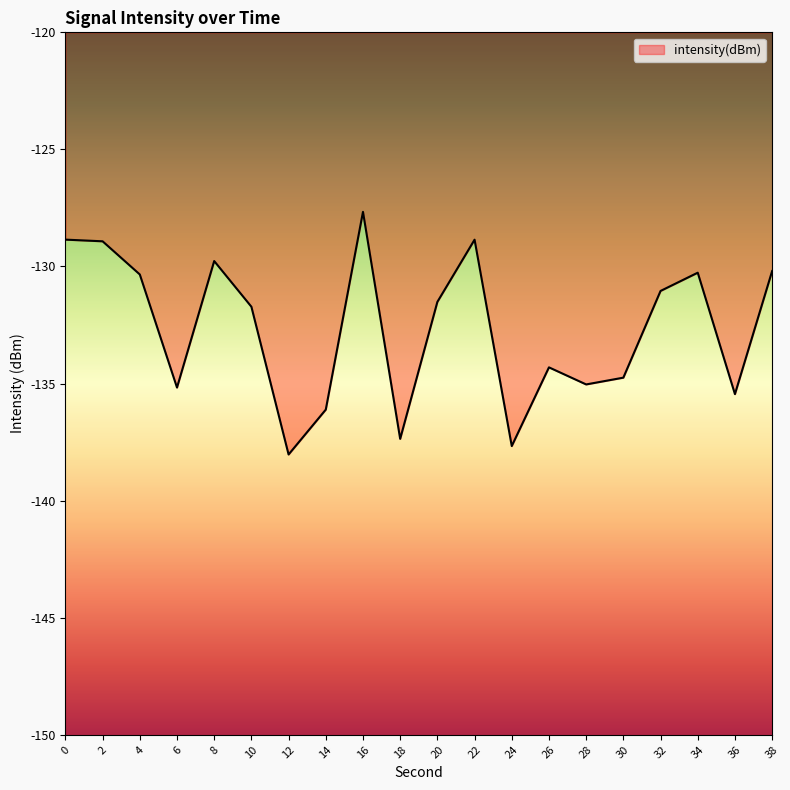

At which category does the chart reach its peak across all series?

16